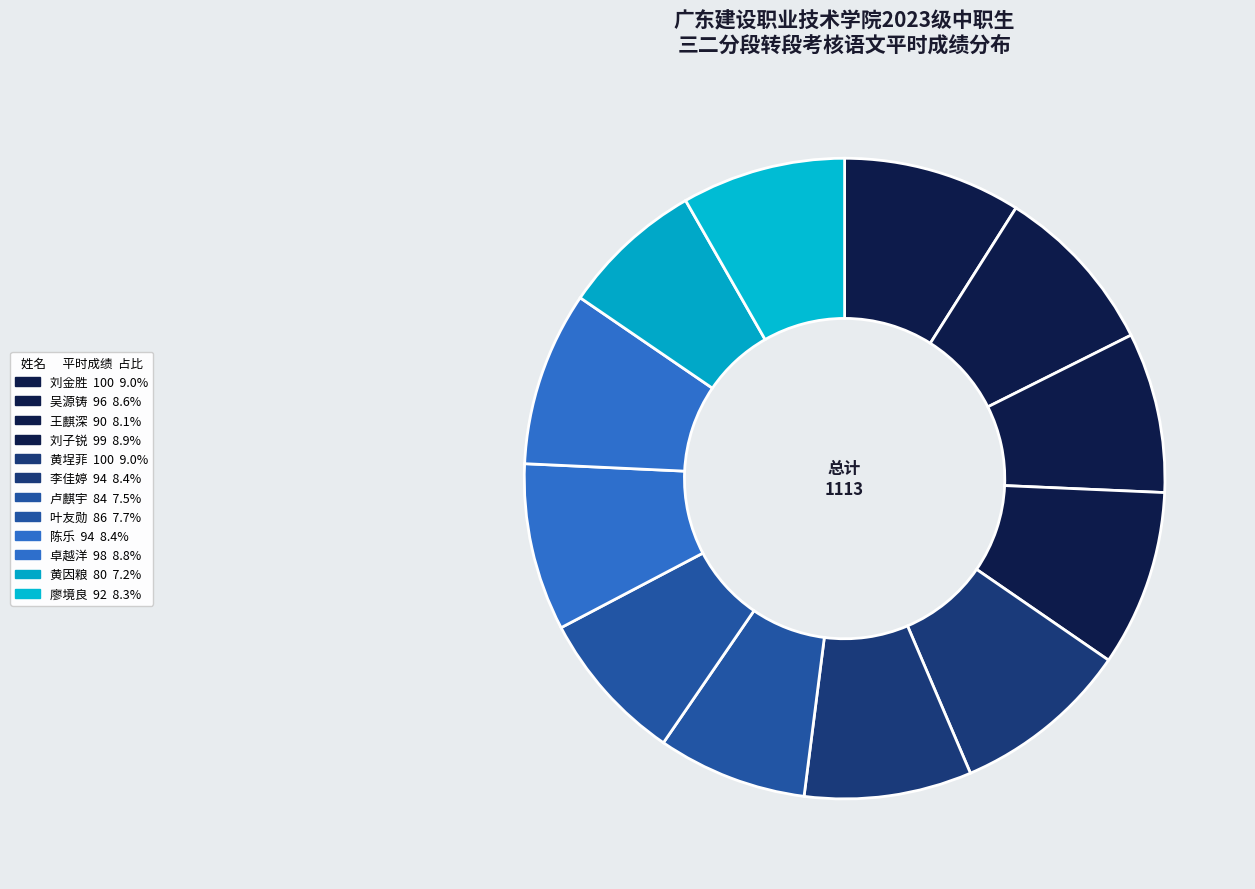

Count the number of slices in the pie.

12